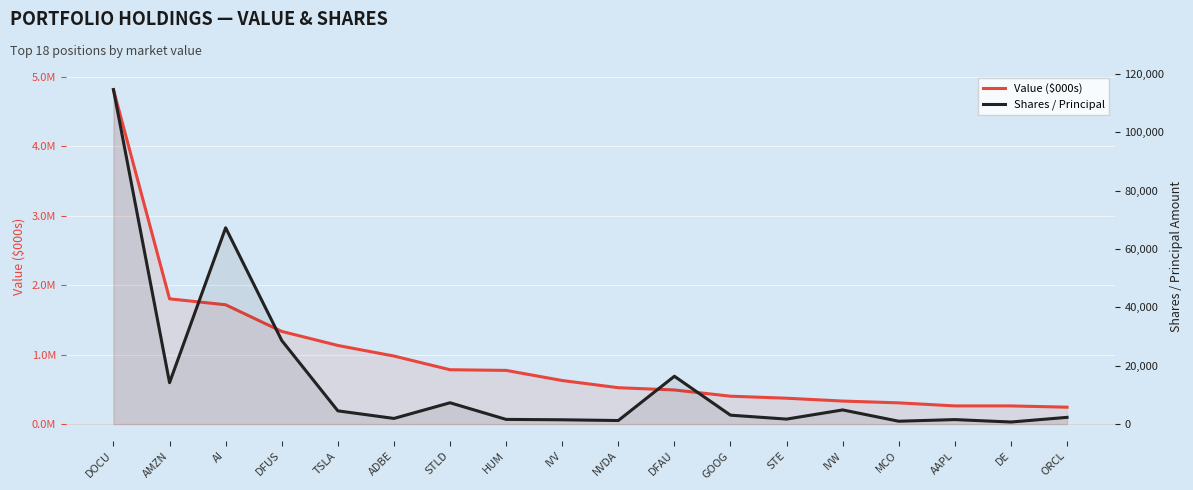

Rank the series at AMZN from highest to lowest value.

Value ($000s), Shares / Principal